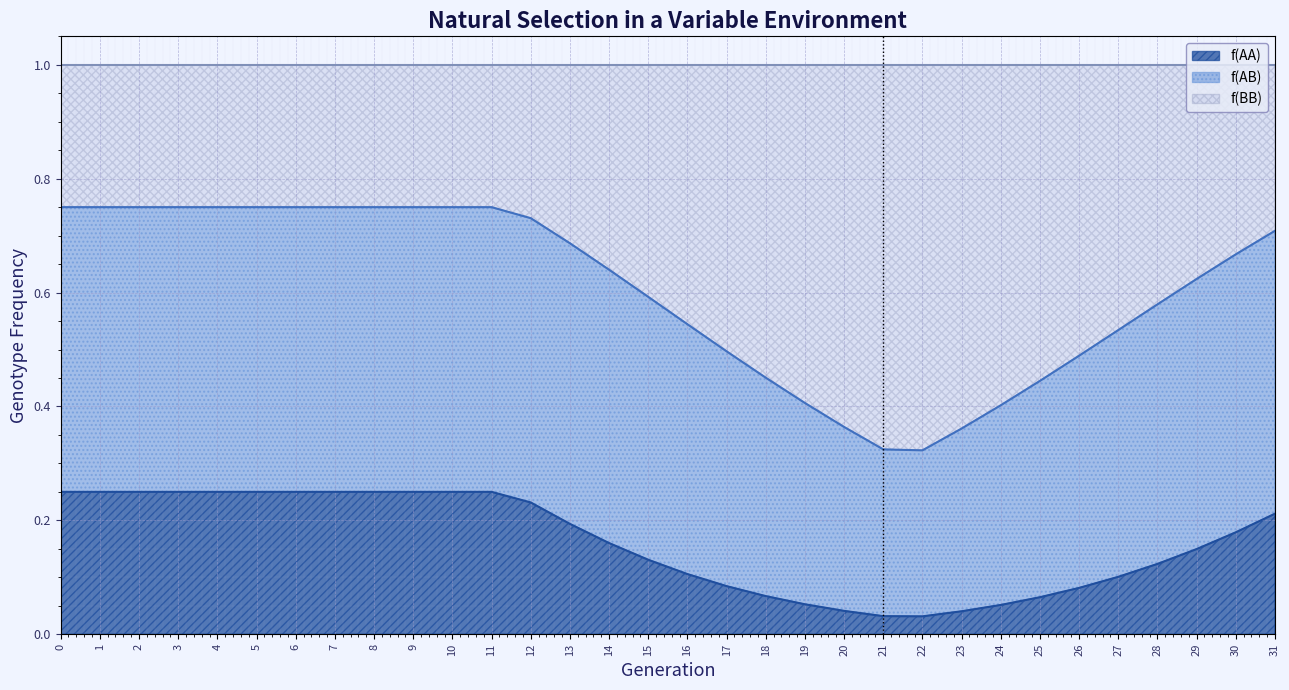

True or false: f(BB) has more than 0 interior local peaks.

False